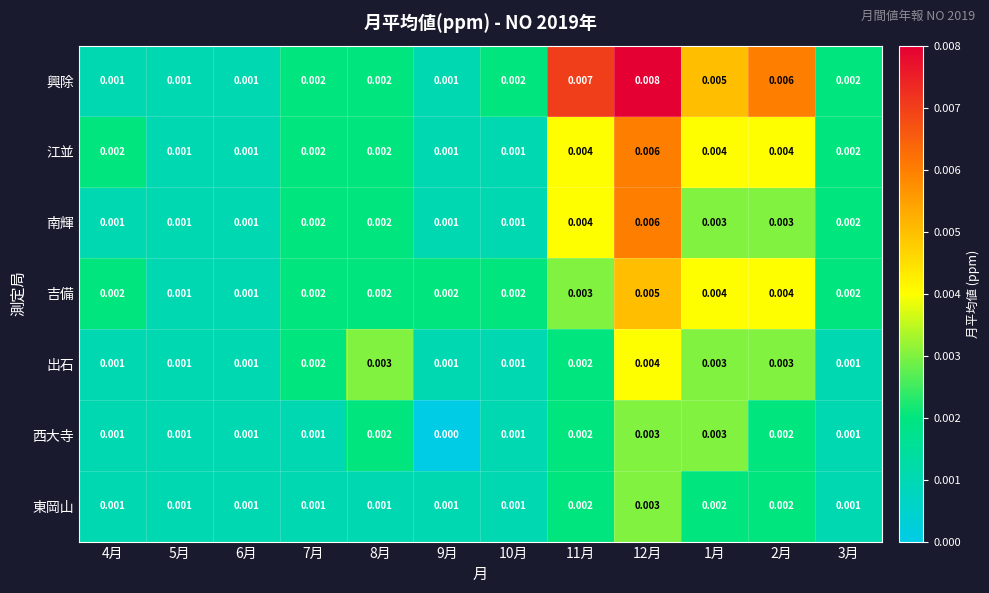

Is the value of 江並 at 5月 greater than the value of 東岡山 at 1月?

No